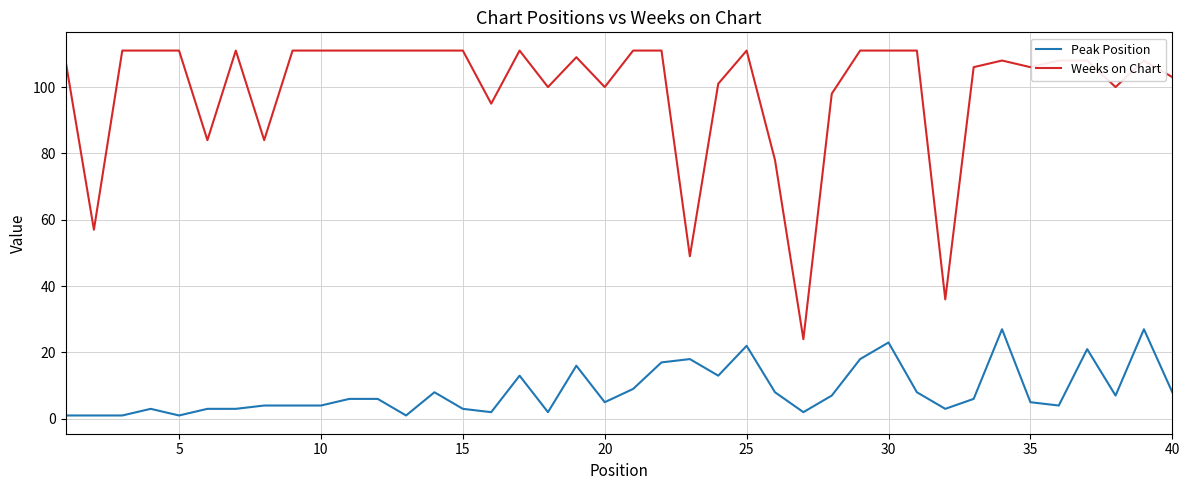

Which series has the widest spread of values?

Weeks on Chart